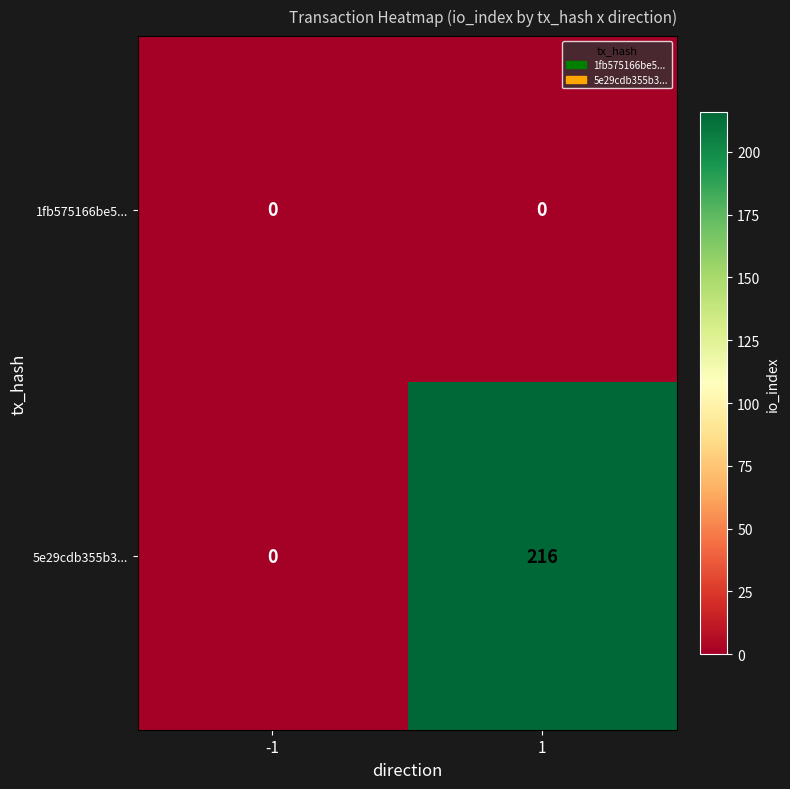

What is the approximate value of 5e29cdb355b3... at 1, to the nearest 50?

200